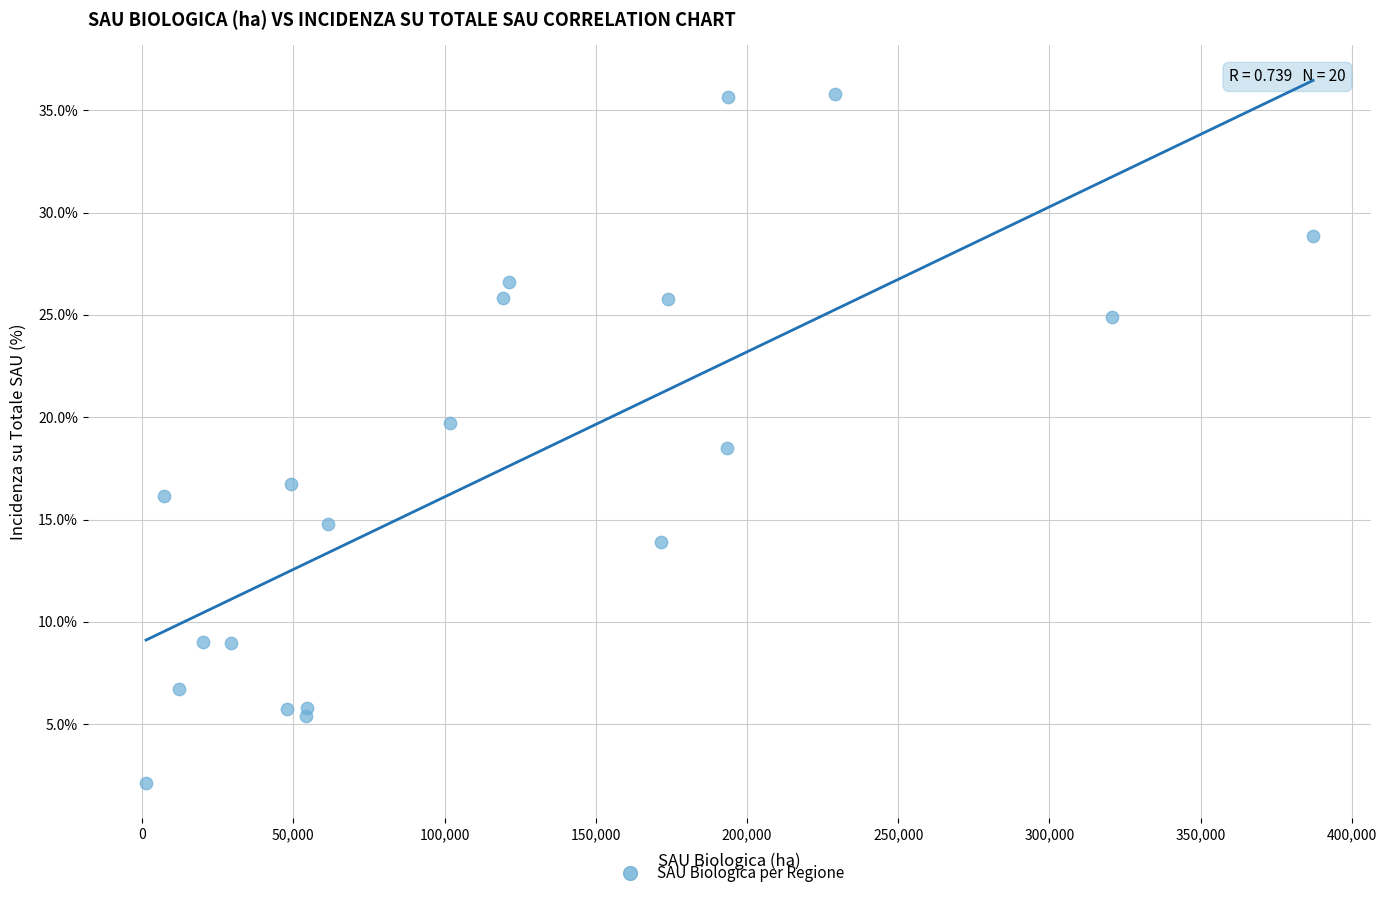

What Y value in the scatter plot is closest to 18?

18.5